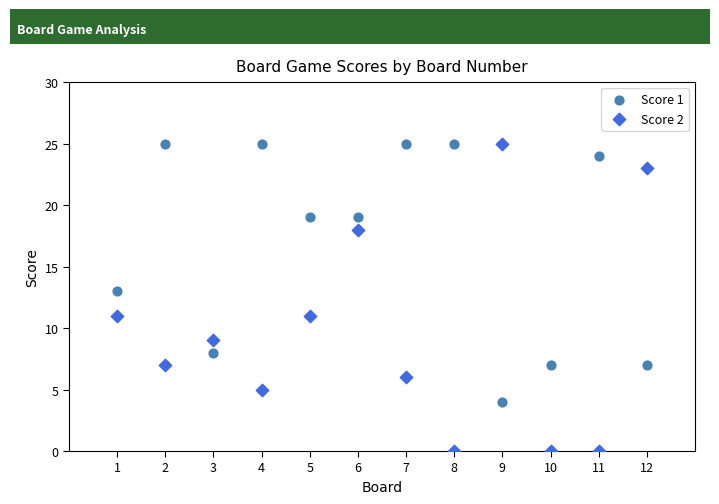

Which series reaches the minimum Y coordinate?

Score 2